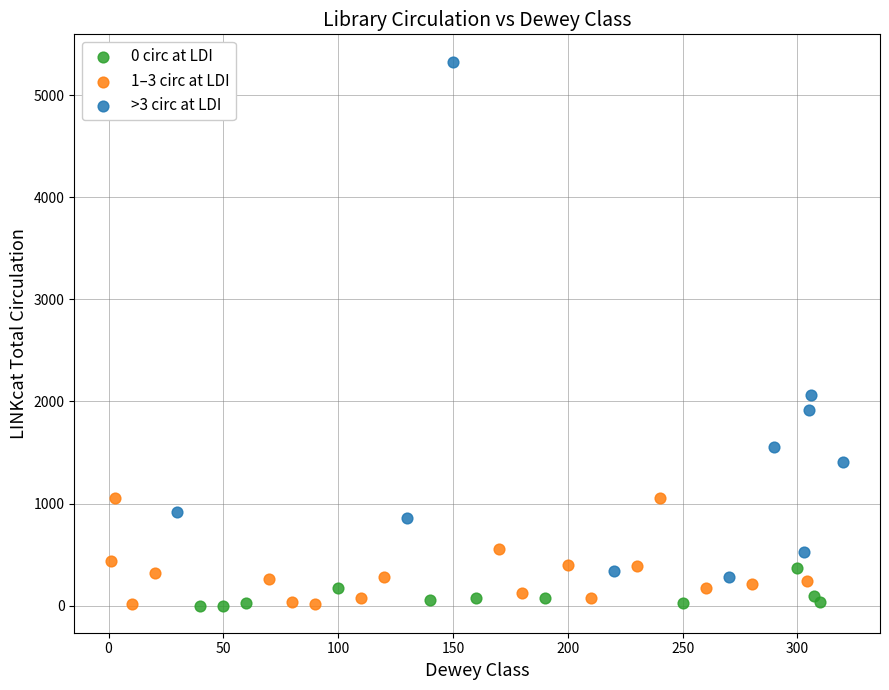

Which series reaches the maximum Y coordinate?

>3 circ at LDI